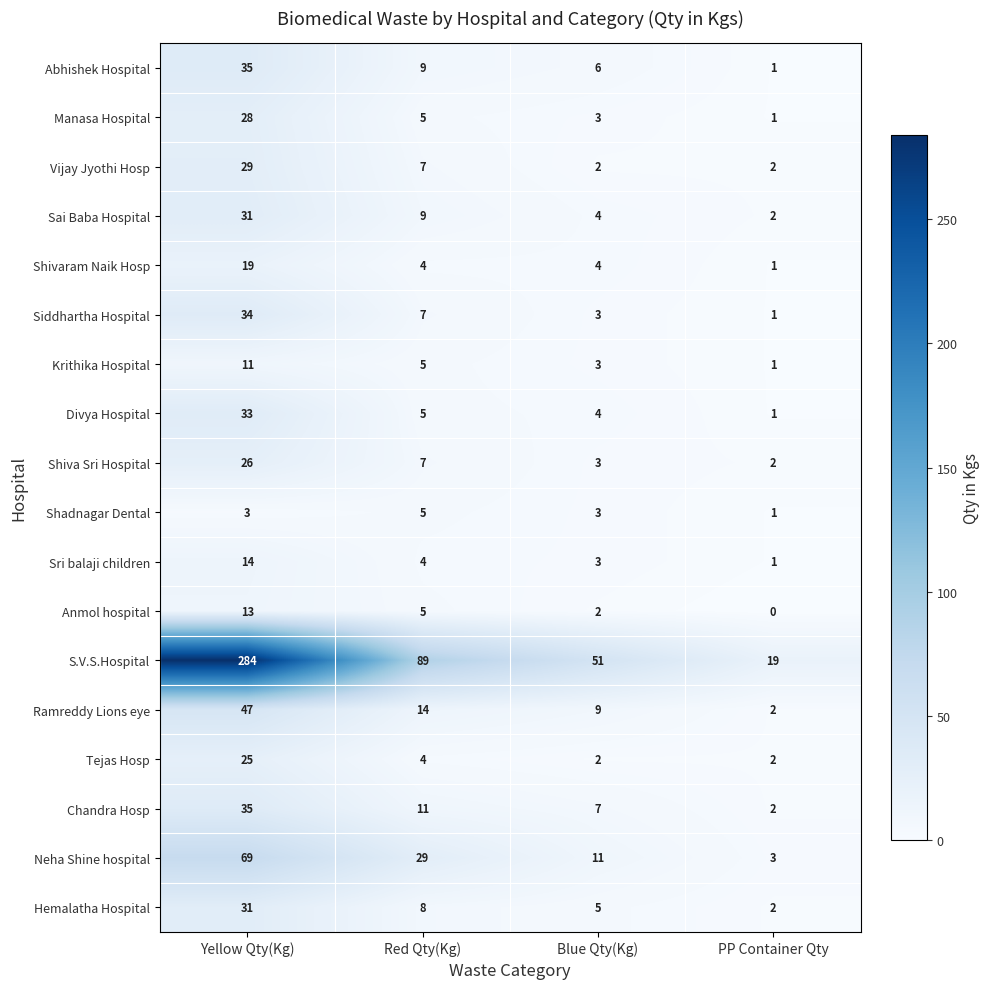

Count the number of data series in this chart.

18